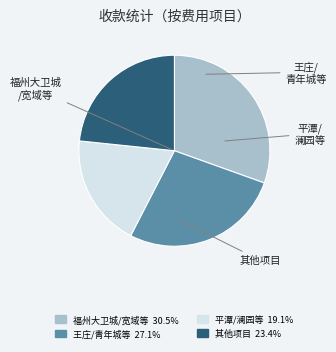

Is there any slice that represents more than half of the pie?

No